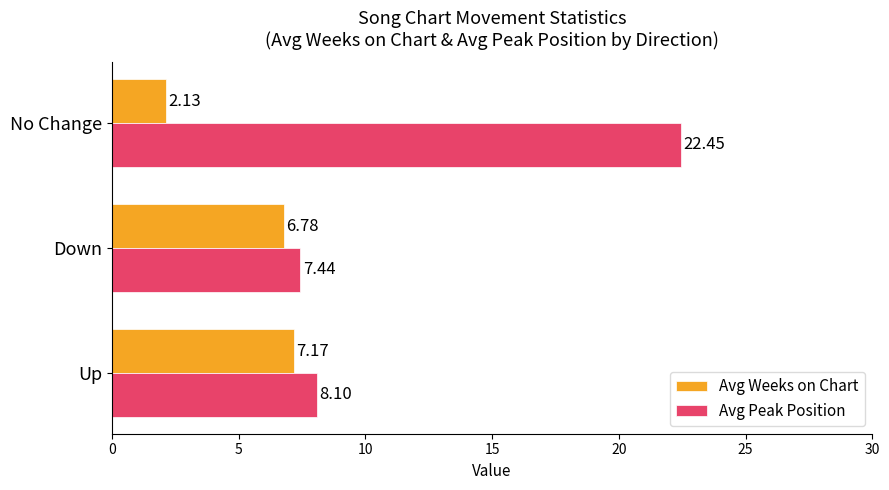

What are all the series names shown in the legend?

Avg Weeks on Chart, Avg Peak Position